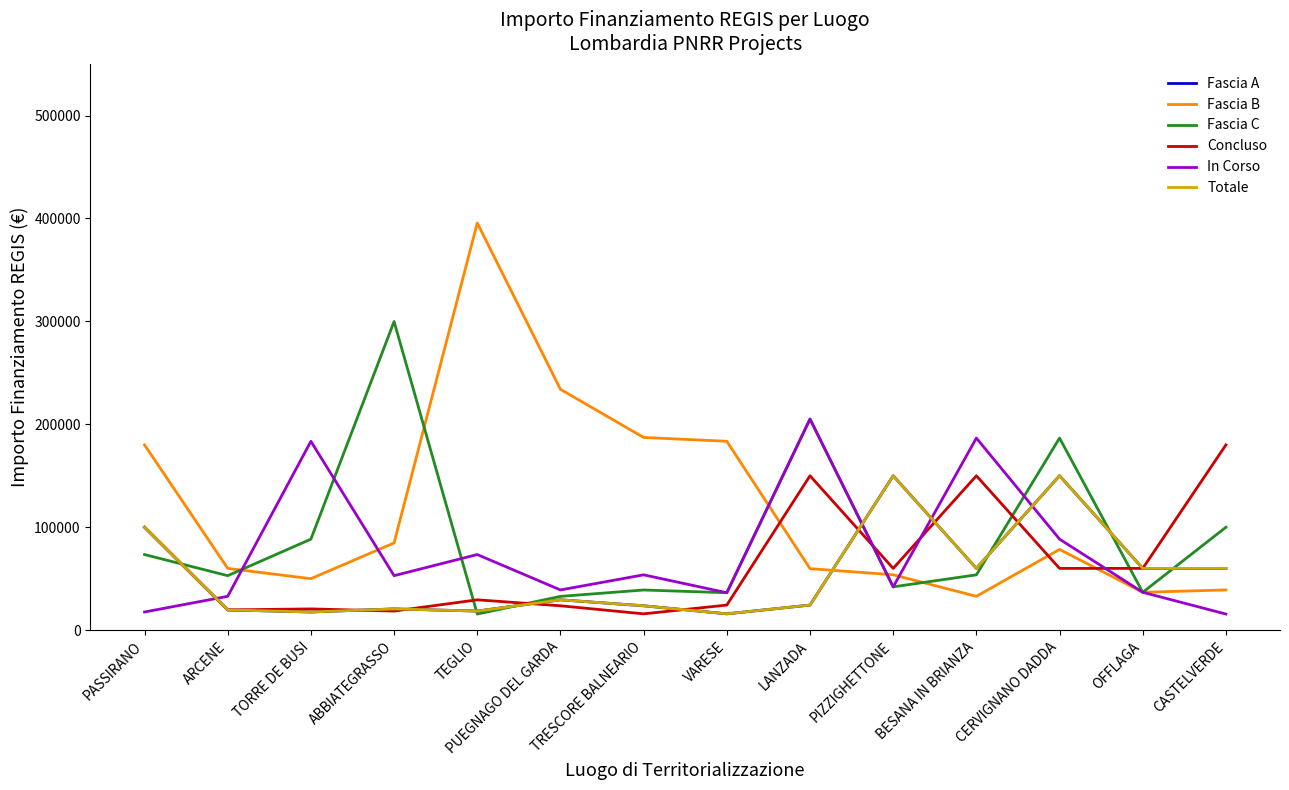

Which series changed the most between PUEGNAGO DEL GARDA and TRESCORE BALNEARIO?

Fascia B